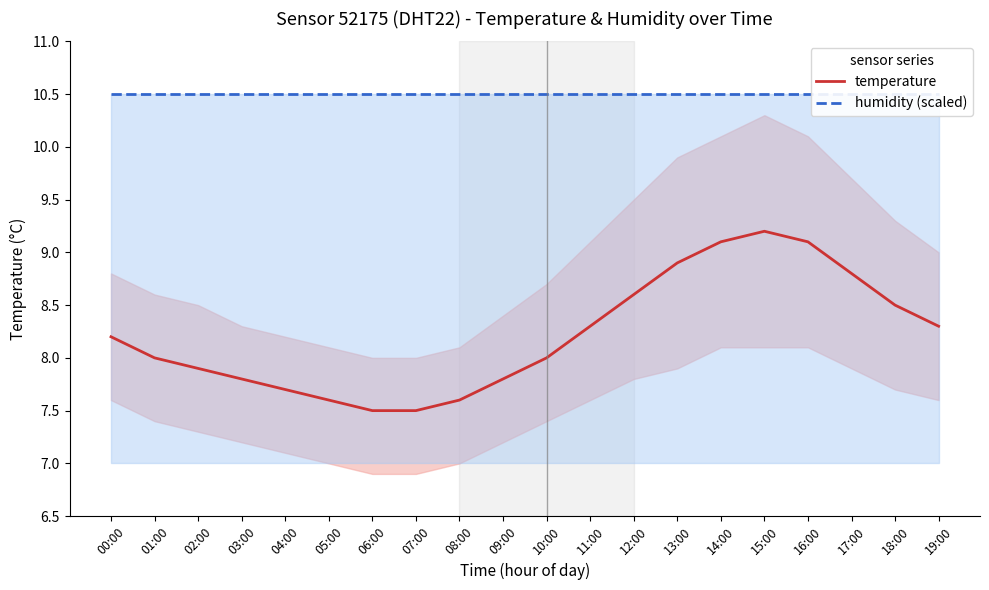

Reading left to right, extract all data points from this chart.

temperature: 8.2	8.0	7.9	7.8	7.7	7.6	7.5	7.5	7.6	7.8	8.0	8.3	8.6	8.9	9.1	9.2	9.1	8.8	8.5	8.3
humidity (scaled): 10.5	10.5	10.5	10.5	10.5	10.5	10.5	10.5	10.5	10.5	10.5	10.5	10.5	10.5	10.5	10.5	10.5	10.5	10.5	10.5